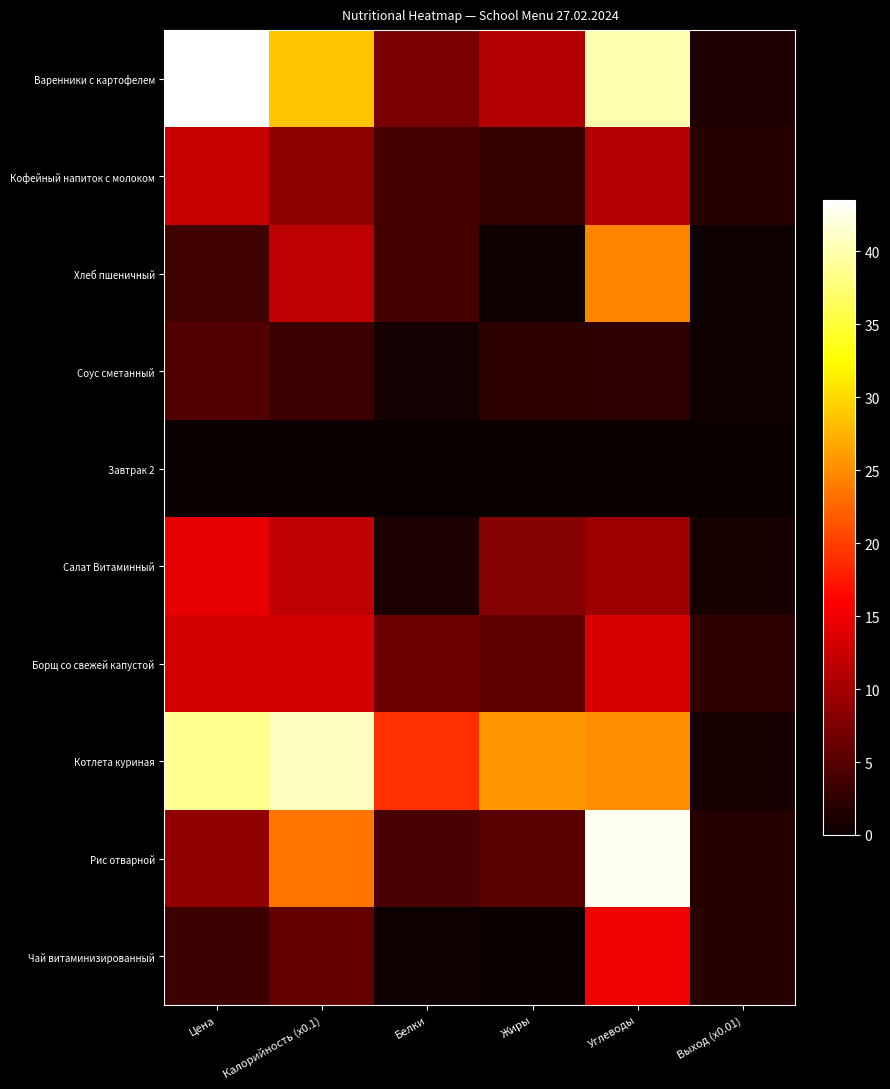

Reading left to right, extract all data points from this chart.

Варенники с картофелем: Цена=43.5	Калорийность (x0.1)=28.7	Белки=7.2	Жиры=10.9	Углеводы=40.1	Выход (x0.01)=1.5
Кофейный напиток с молоком: Цена=12.2	Калорийность (x0.1)=8.6	Белки=3.9	Жиры=2.9	Углеводы=11.2	Выход (x0.01)=2.0
Хлеб пшеничный: Цена=3.5	Калорийность (x0.1)=11.7	Белки=3.8	Жиры=0.4	Углеводы=24.6	Выход (x0.01)=0.5
Соус сметанный: Цена=4.7	Калорийность (x0.1)=3.4	Белки=0.8	Жиры=2.4	Углеводы=2.3	Выход (x0.01)=0.3
Завтрак 2: Цена=0.0	Калорийность (x0.1)=0.0	Белки=0.0	Жиры=0.0	Углеводы=0.0	Выход (x0.01)=0.0
Салат Витаминный: Цена=14.3	Калорийность (x0.1)=11.8	Белки=1.2	Жиры=8.0	Углеводы=9.7	Выход (x0.01)=1.0
Борщ со свежей капустой: Цена=13.1	Калорийность (x0.1)=13.0	Белки=6.4	Жиры=5.6	Углеводы=13.6	Выход (x0.01)=2.5
Котлета куриная: Цена=38.7	Калорийность (x0.1)=40.8	Белки=19.0	Жиры=25.7	Углеводы=25.1	Выход (x0.01)=1.0
Рис отварной: Цена=8.7	Калорийность (x0.1)=23.5	Белки=4.2	Жиры=5.2	Углеводы=42.9	Выход (x0.01)=1.8
Чай витаминизированный: Цена=3.2	Калорийность (x0.1)=5.8	Белки=0.2	Жиры=0.1	Углеводы=15.0	Выход (x0.01)=2.0